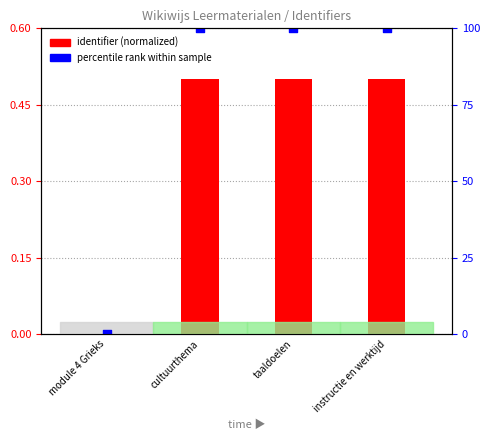

Which series reaches the maximum Y coordinate?

percentile rank